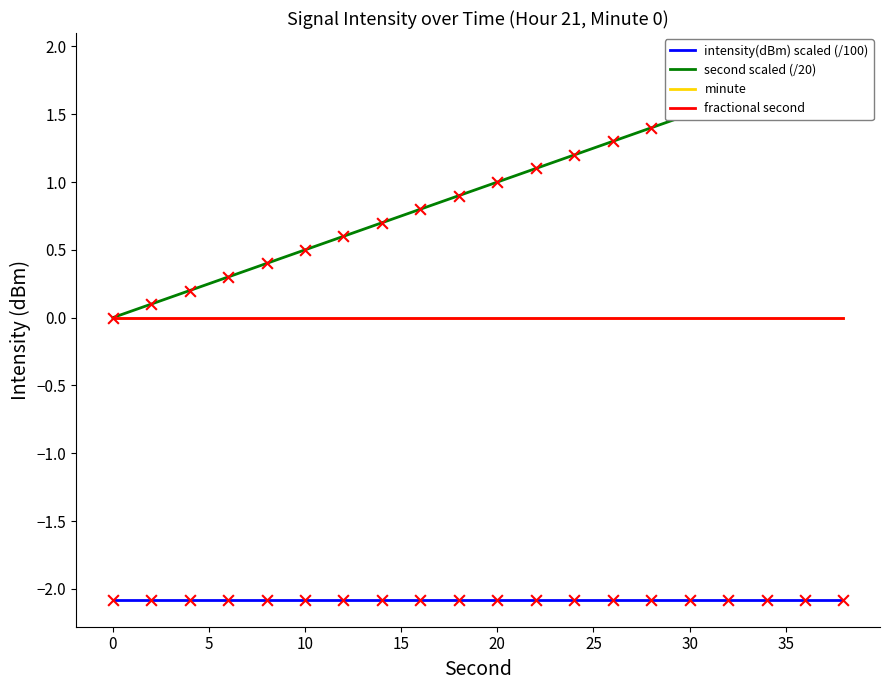

What are all the series names shown in the legend?

intensity(dBm) scaled (/100), second scaled (/20), minute, fractional second